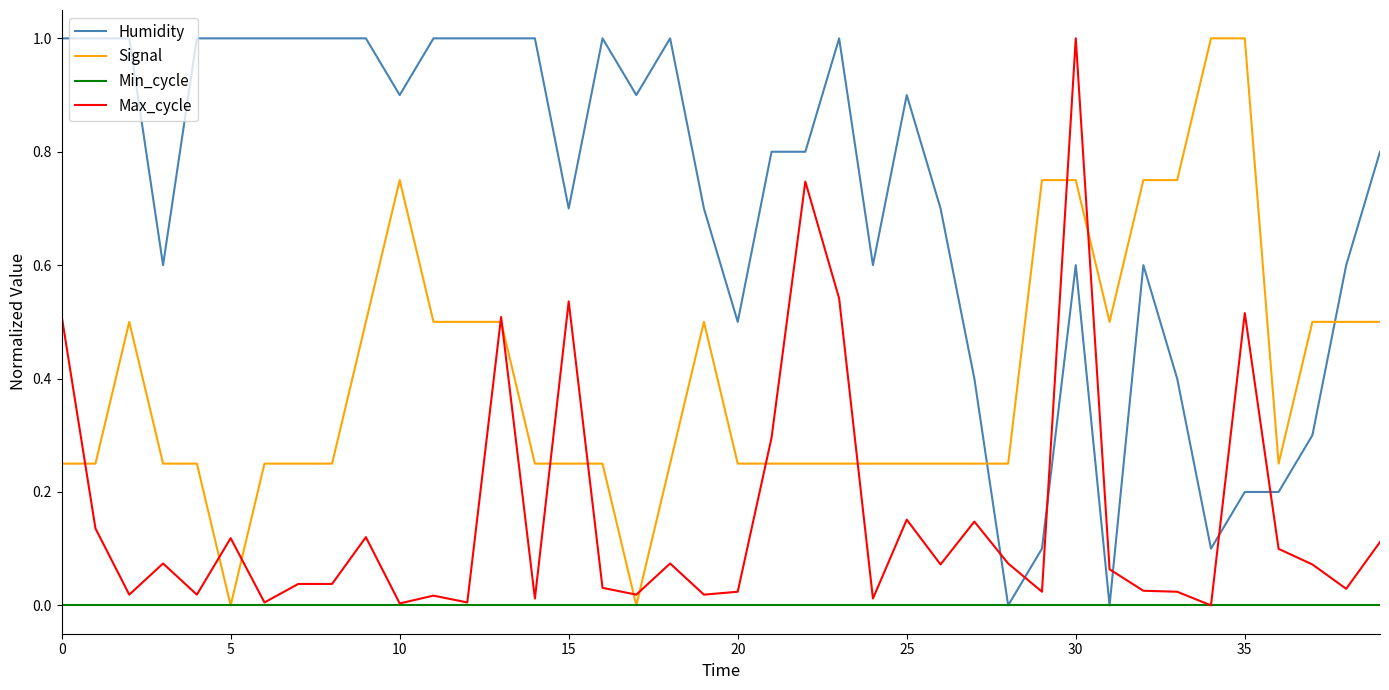

Does the chart display data point markers on the line(s)?

No